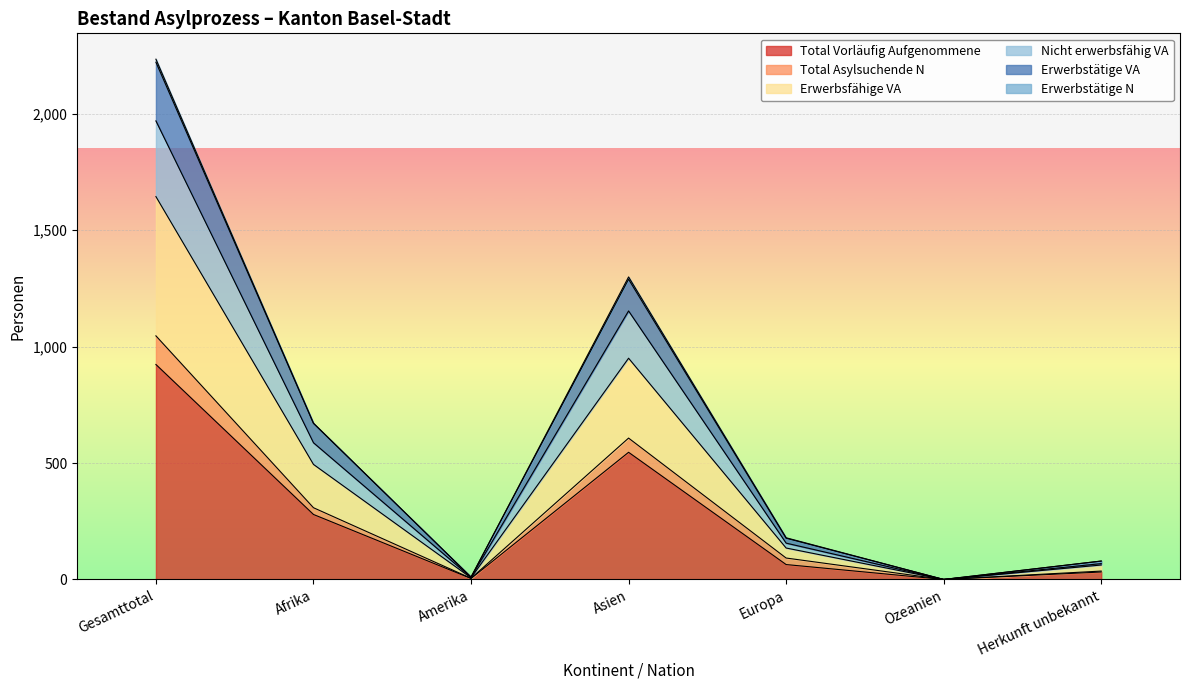

What is the maximum value for Total Vorläufig Aufgenommene?

923